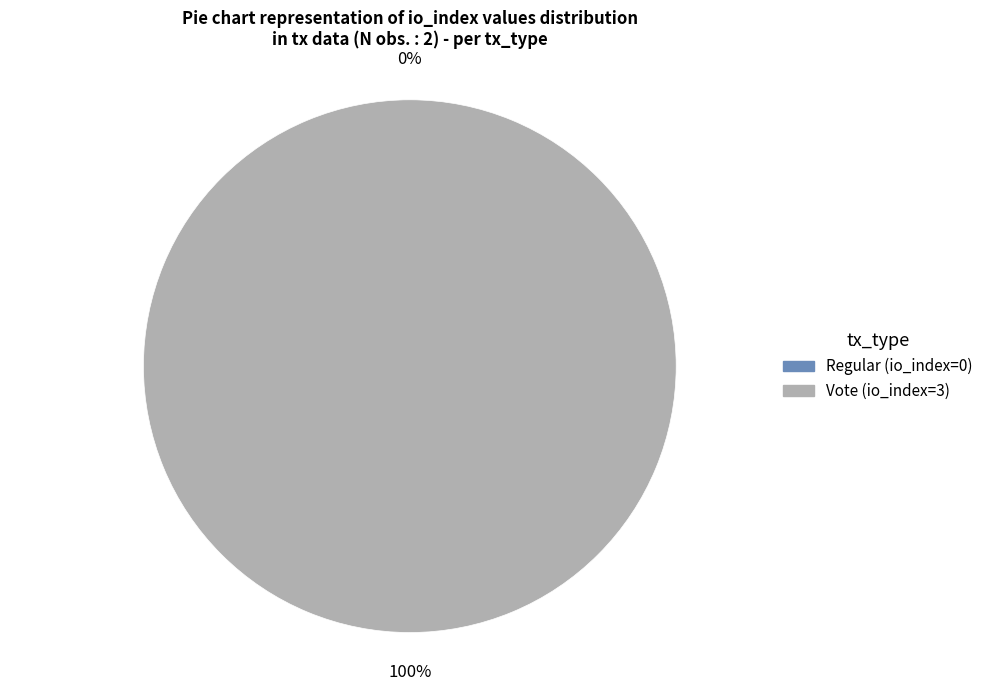

How many segments does this pie chart have?

2